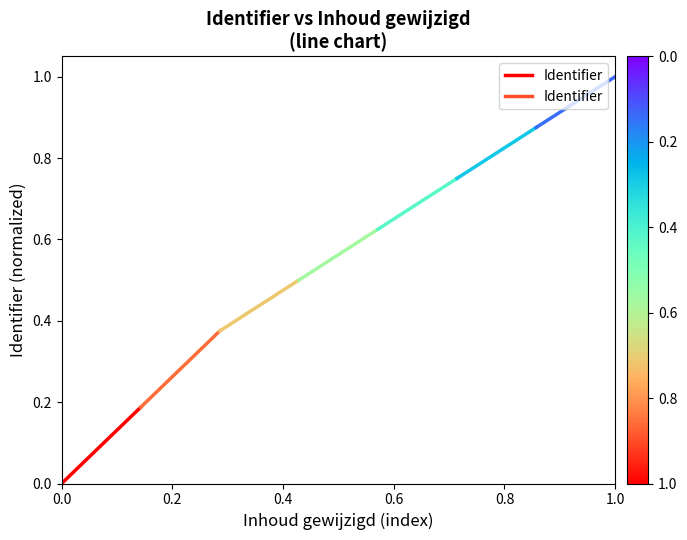

The value at 0.2 is 0.3. True or false?

False